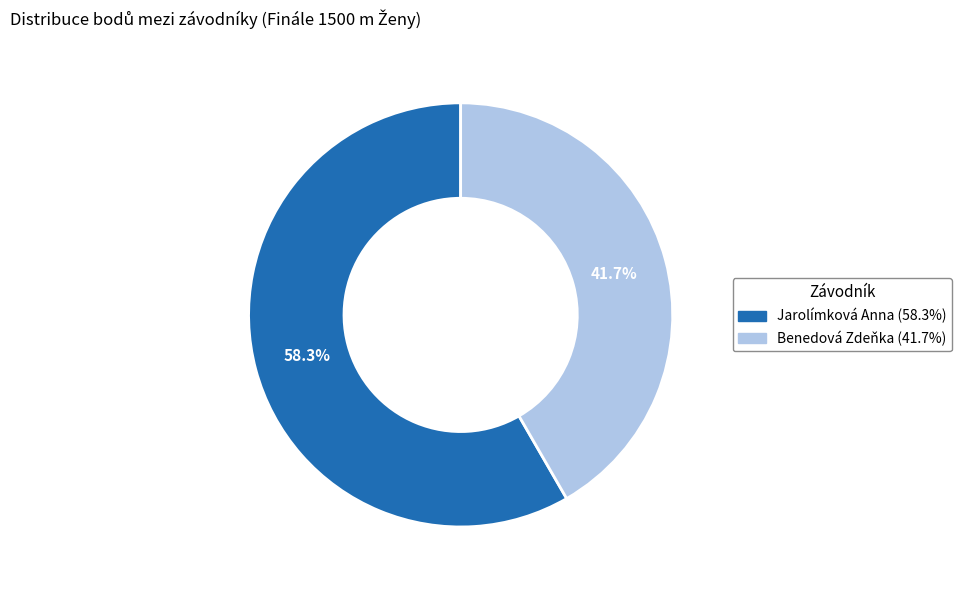

Approximately how many times larger is the value at Benedová Zdeňka compared to Jarolímková Anna?

0.7